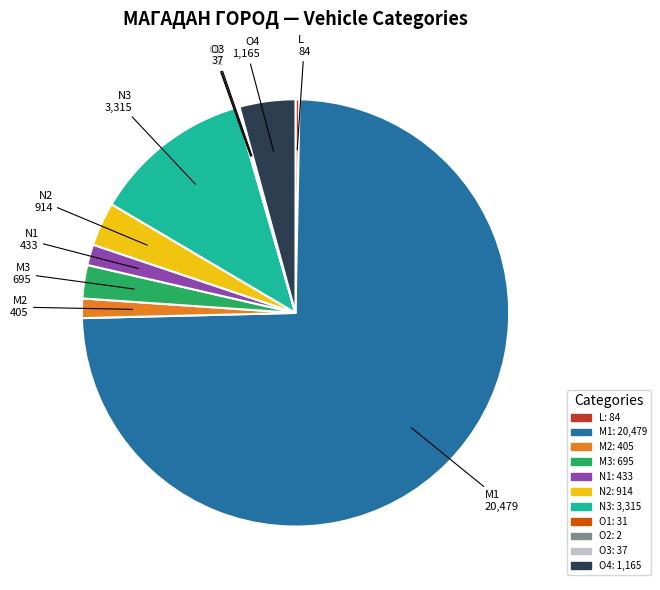

Which category has the biggest portion of the pie?

M1